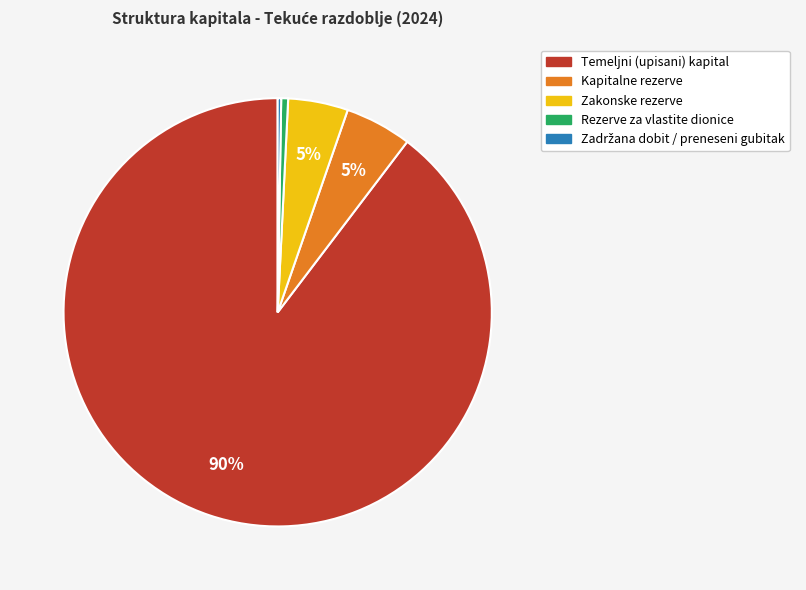

Is there any slice that represents more than half of the pie?

Yes